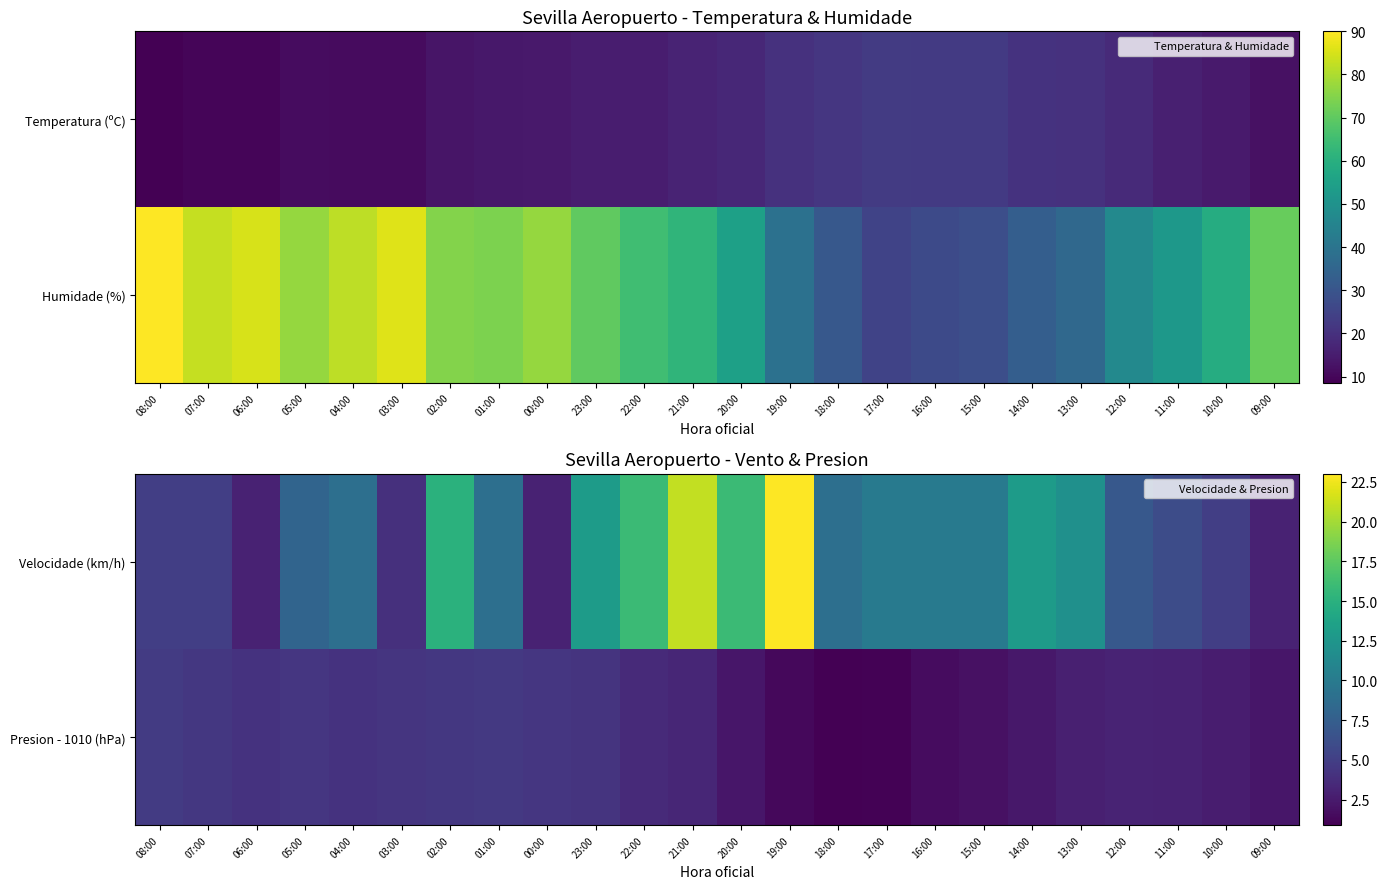

Between 04:00 and 18:00, which is larger?

04:00